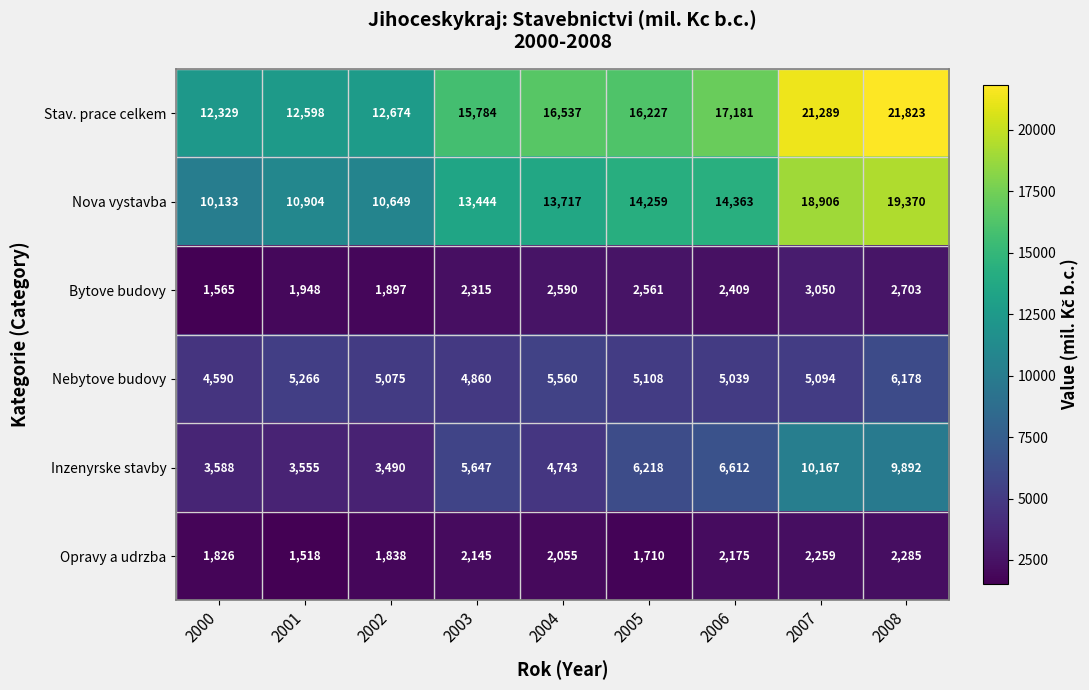

At which category is the sum across all series the highest?

2008